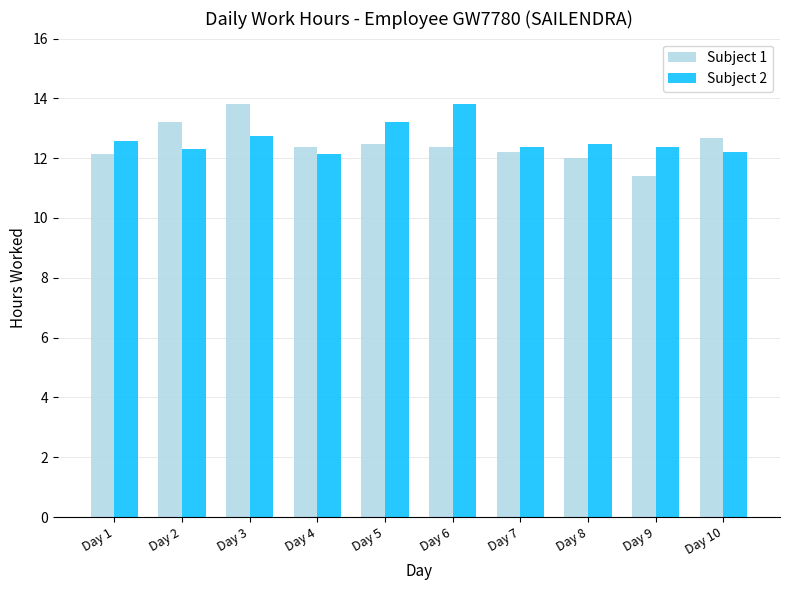

What is the minimum value shown in the chart?

11.4